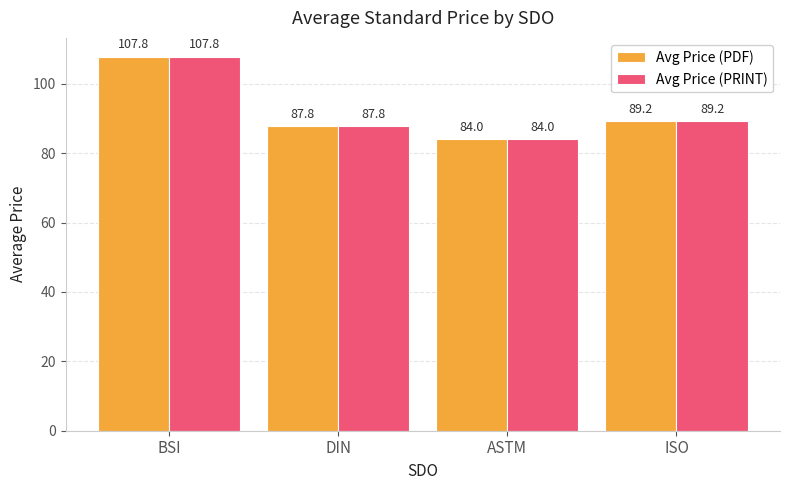

What is the label of the 1st bar from the left?

BSI